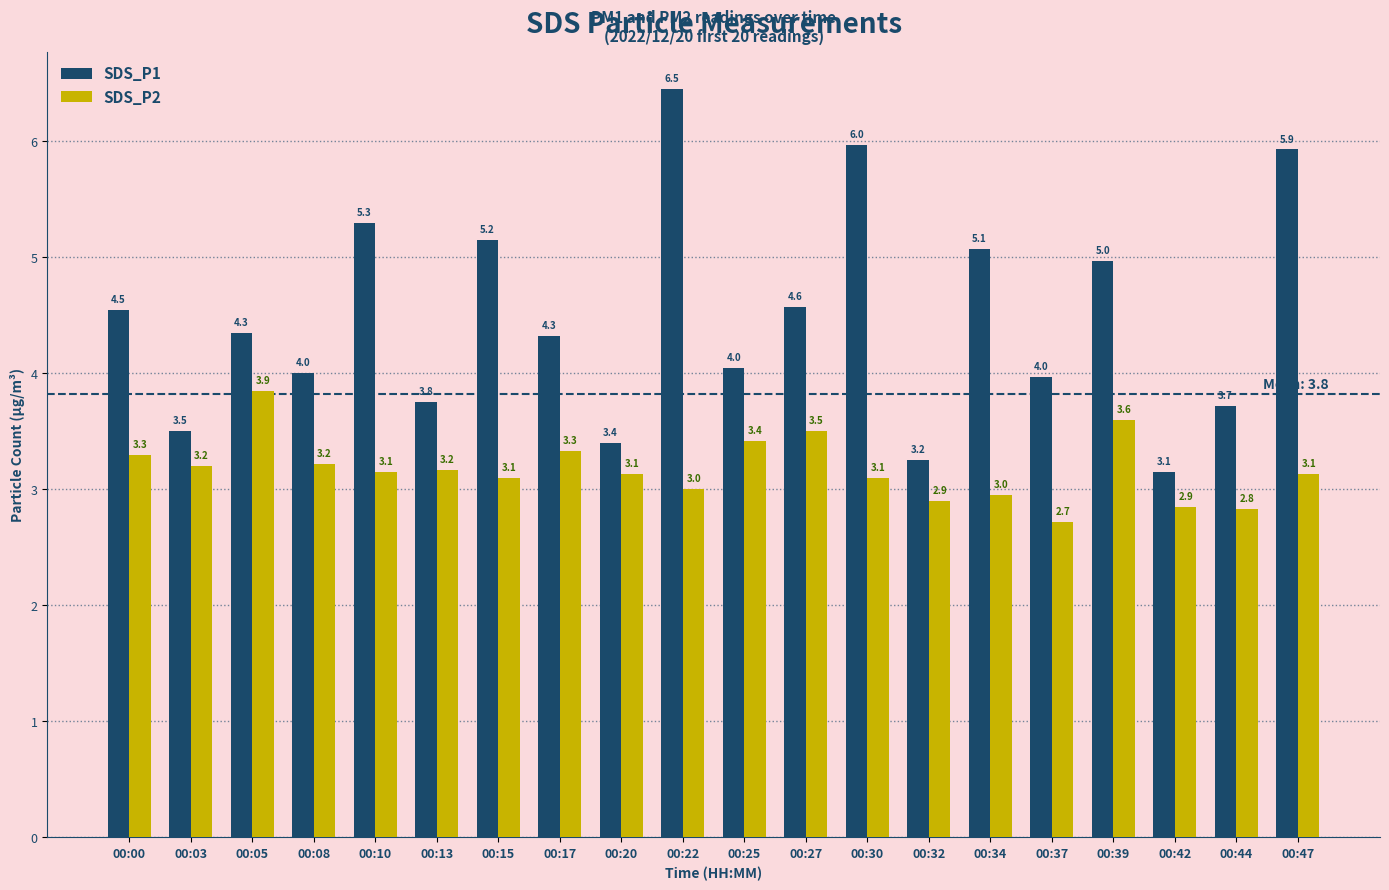

True or false: SDS_P1 has a value of 4.6 at 00:27.

True